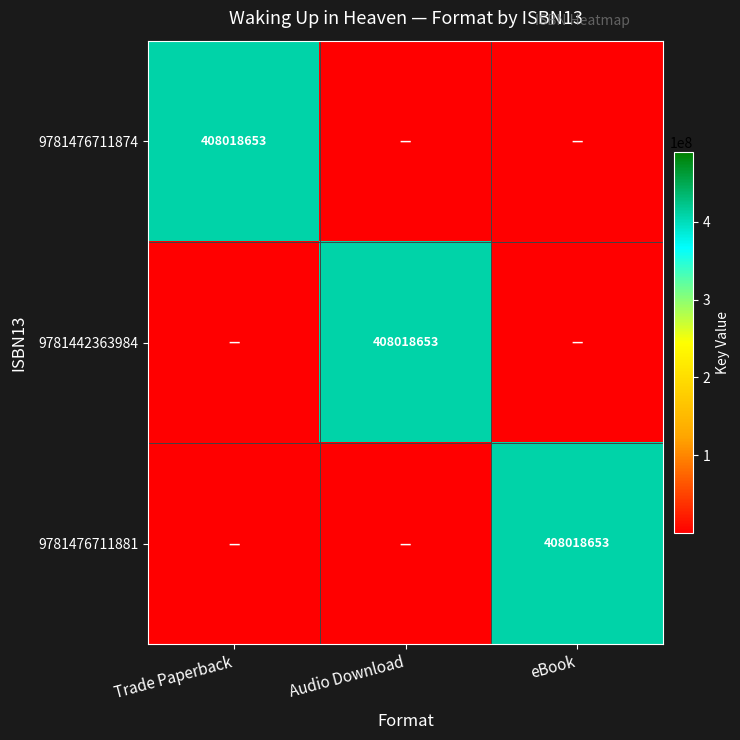

True or false: 9781442363984 has a value of 722618648 at Audio Download.

False